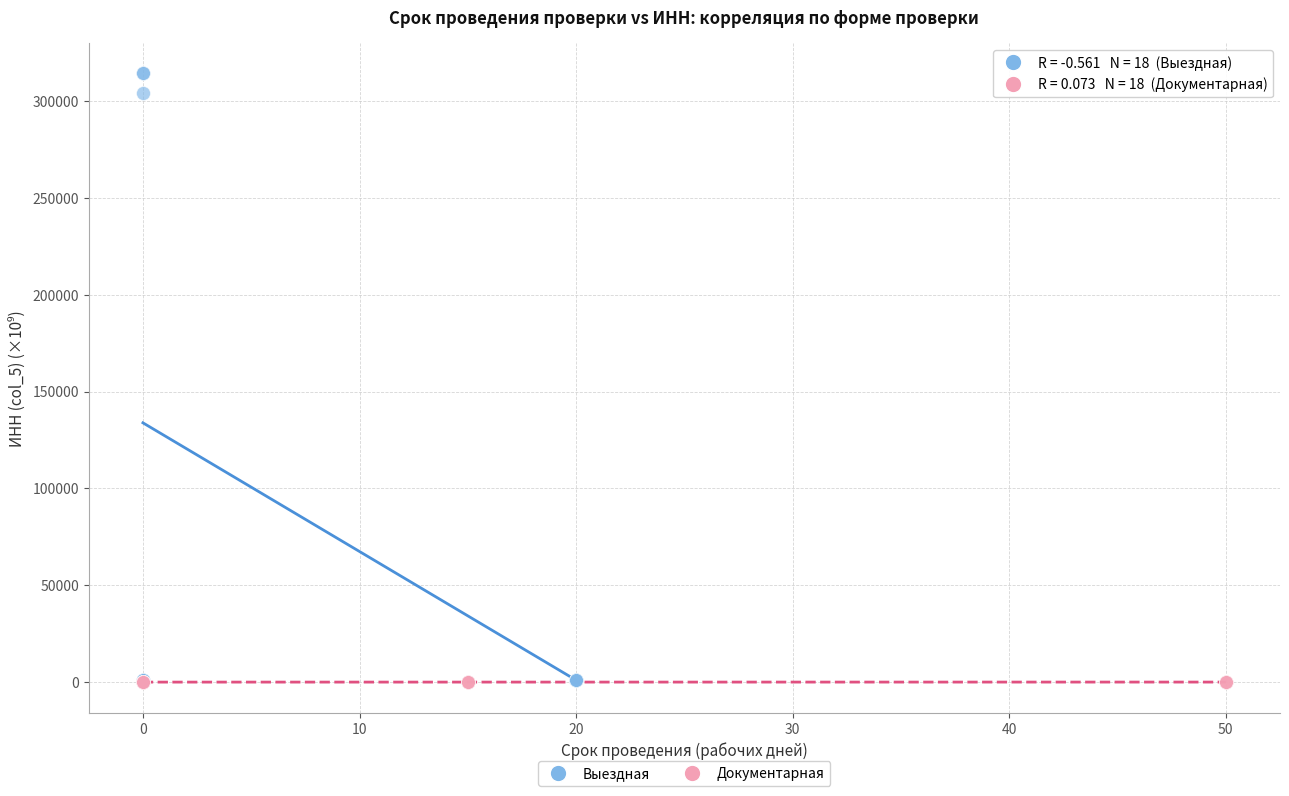

Which series has the widest spread of Y values?

Выездная